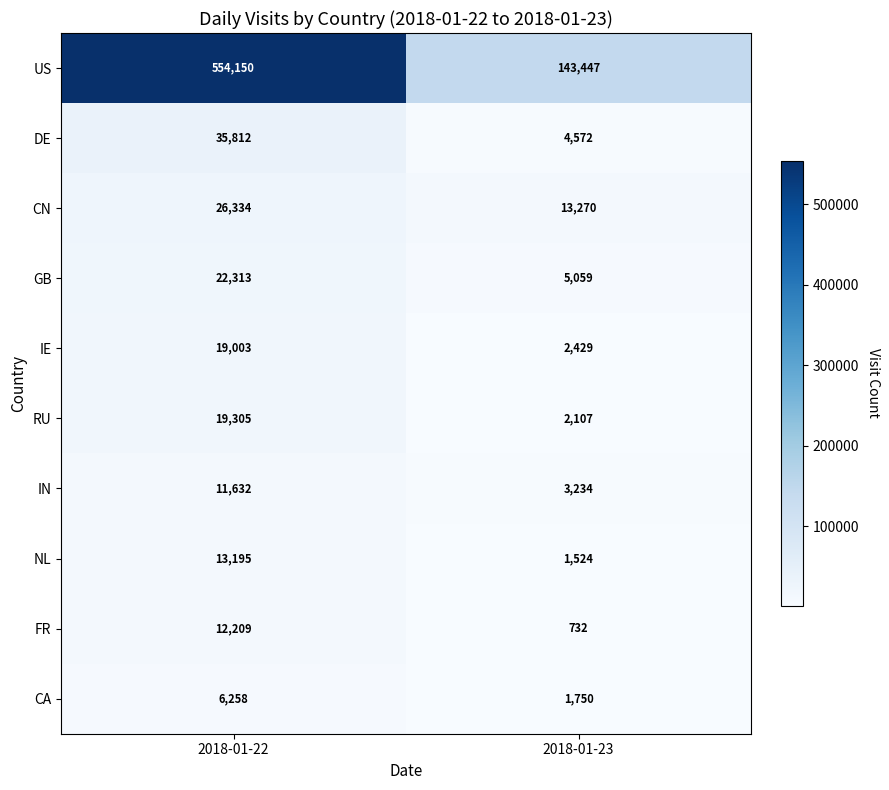

The DE series shows 35812 at 2018-01-22. True or false?

True